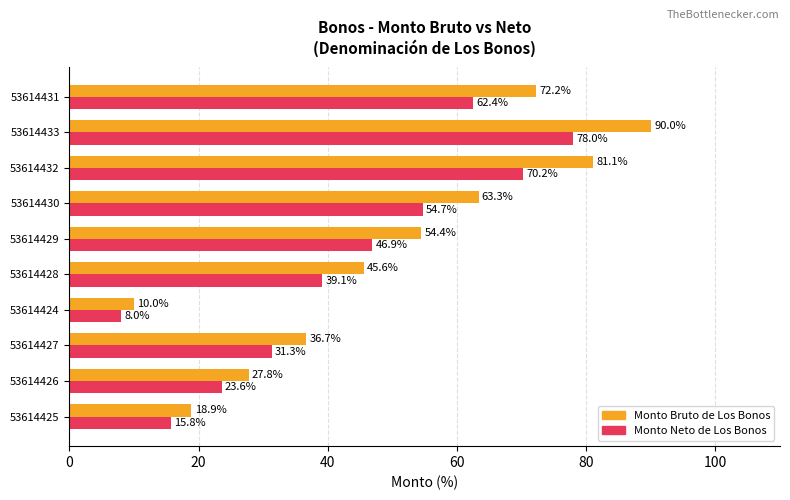

Where is Monto Bruto de Los Bonos nearest to the value 50?

53614428